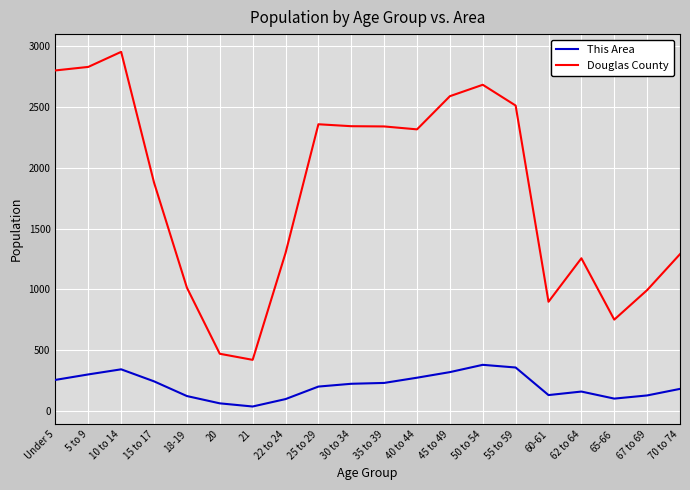

Count the number of data series in this chart.

2